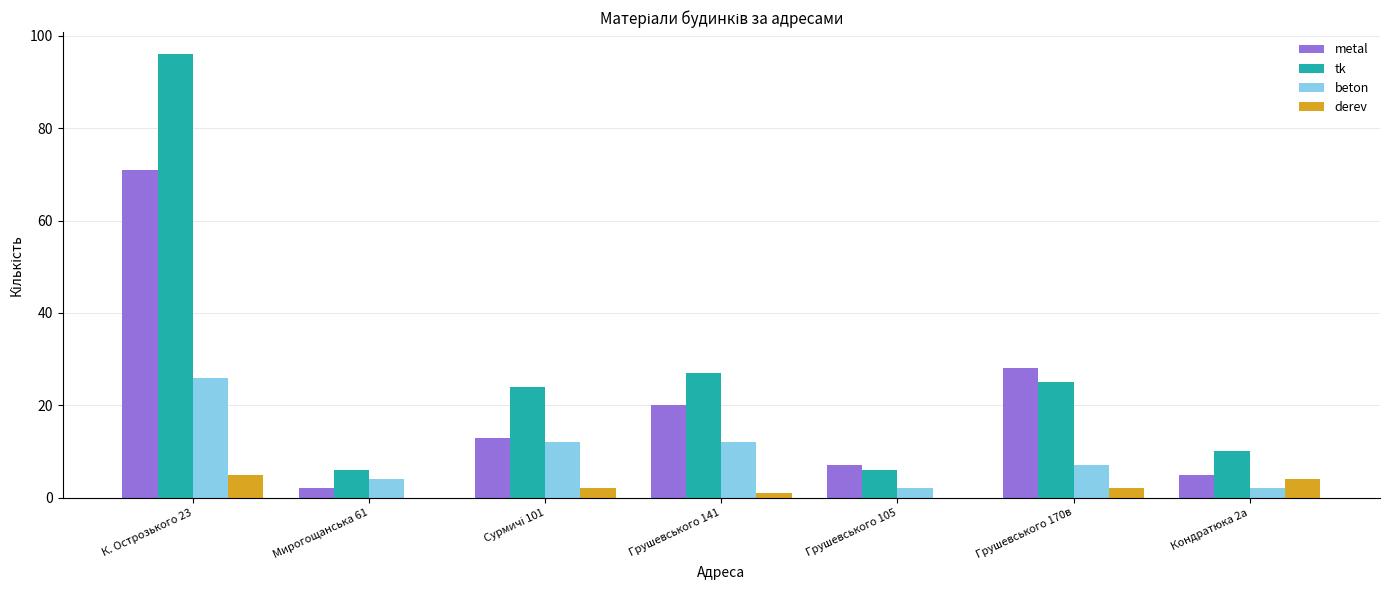

What is the sum of all derev values?

14